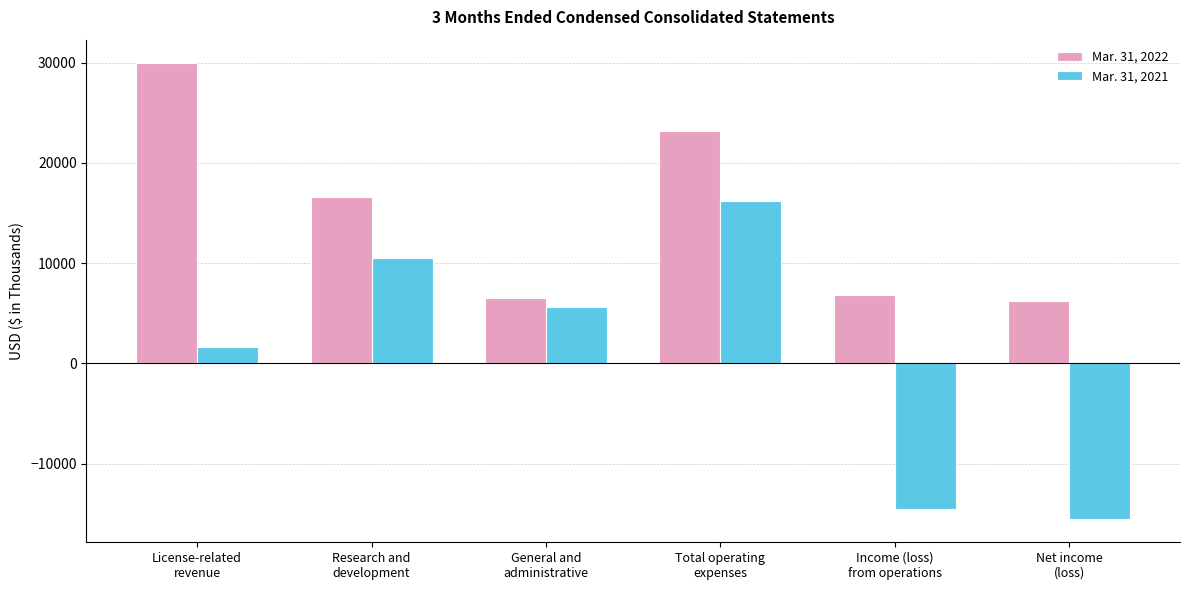

Between Research and
development and Income (loss)
from operations, which series saw the biggest shift?

Mar. 31, 2021